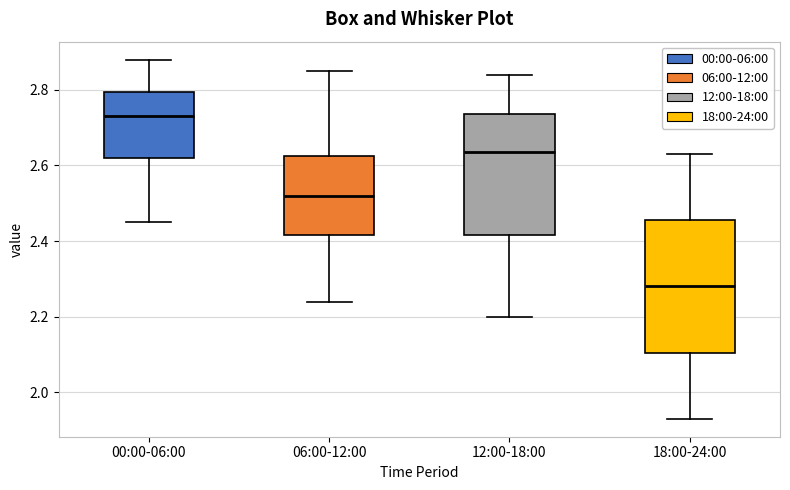

Comparing the boxes themselves (not the whiskers), which one is the tallest?

18:00-24:00